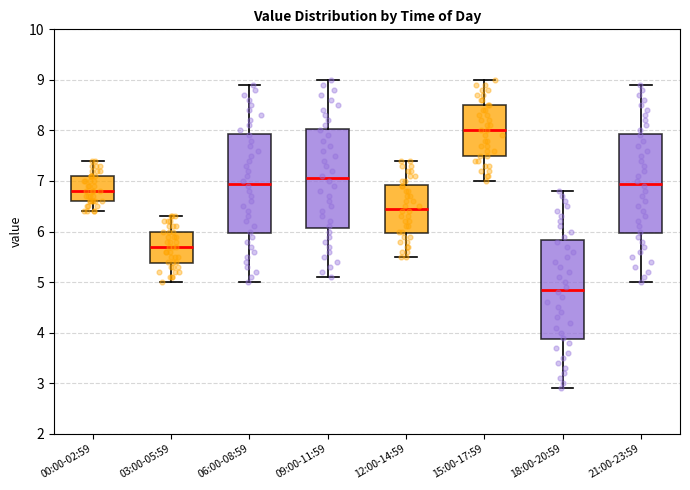

Where does the median line of the box for 12:00-14:59 sit on the y-axis? The values are not printed on the chart, so give them approximately, as read against the axis.

6.5